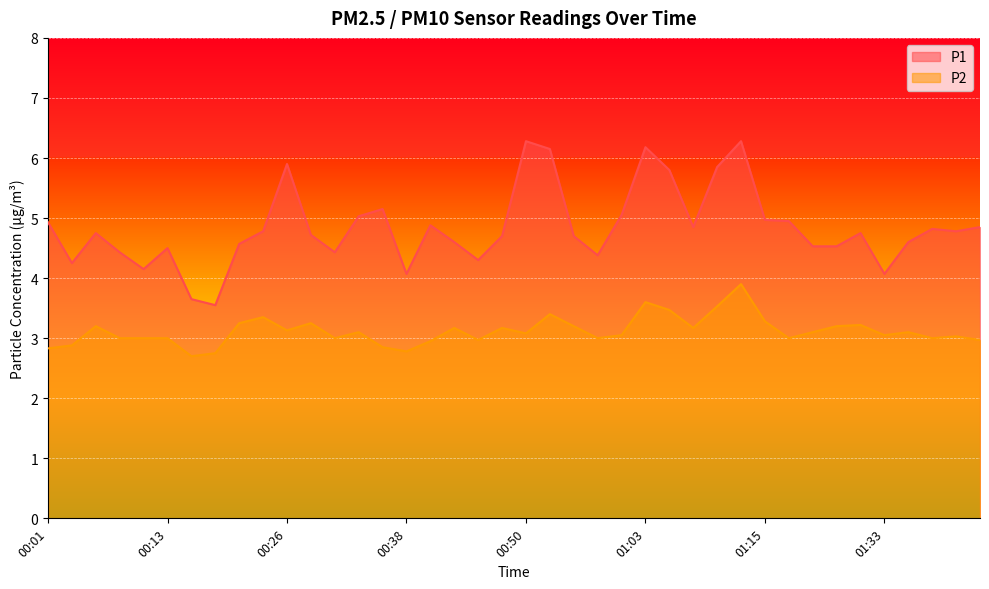

Read the P2 value at 00:21.

3.2